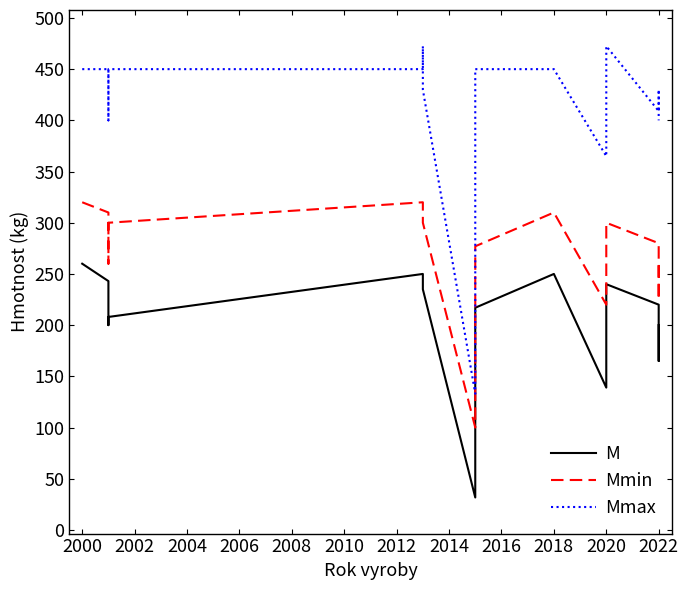

What are all the series names shown in the legend?

M, Mmin, Mmax